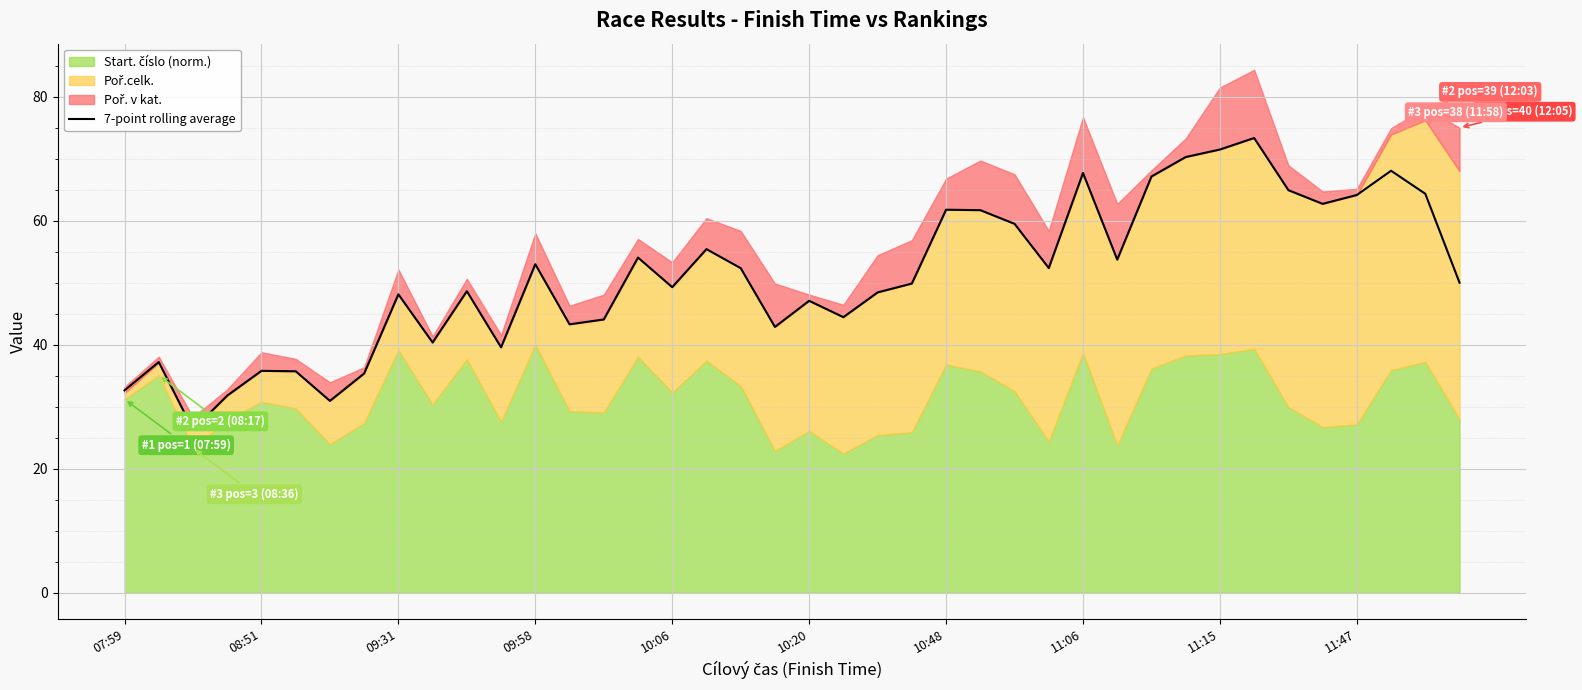

Is it true that 7-point rolling average equals 28.7 at 09:58?

False